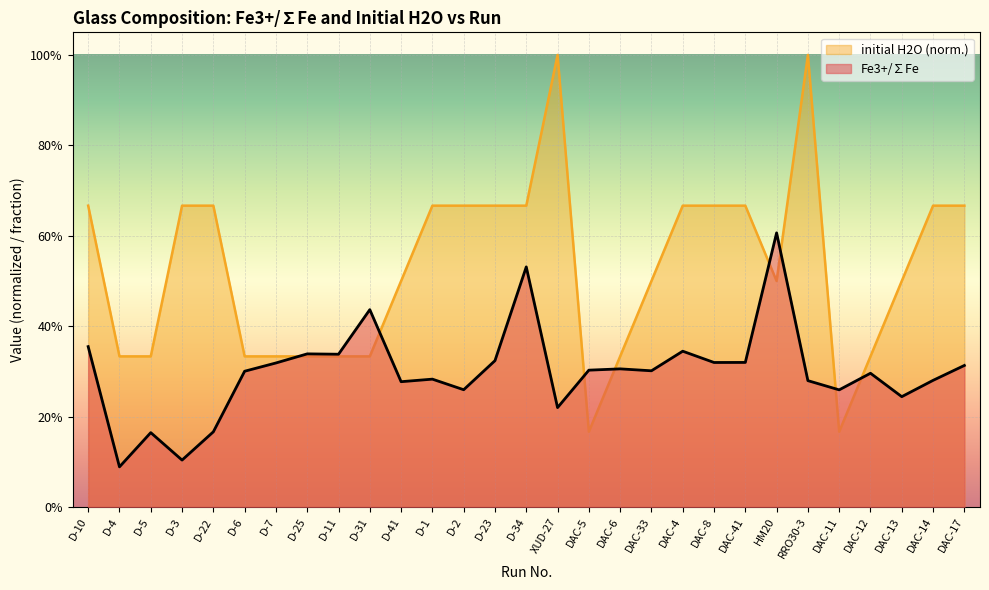

Reading left to right, what are all the values shown in this chart?

Fe3+/∑Fe: D-10=0.4	D-4=0.1	D-5=0.2	D-3=0.1	D-22=0.2	D-6=0.3	D-7=0.3	D-25=0.3	D-11=0.3	D-31=0.4	D-41=0.3	D-1=0.3	D-2=0.3	D-23=0.3	D-34=0.5	XUD-27=0.2	DAC-5=0.3	DAC-6=0.3	DAC-33=0.3	DAC-4=0.3	DAC-8=0.3	DAC-41=0.3	HM20=0.6	RRO30-3=0.3	DAC-11=0.3	DAC-12=0.3	DAC-13=0.2	DAC-14=0.3	DAC-17=0.3
initial H2O: D-10=0.7	D-4=0.3	D-5=0.3	D-3=0.7	D-22=0.7	D-6=0.3	D-7=0.3	D-25=0.3	D-11=0.3	D-31=0.3	D-41=0.5	D-1=0.7	D-2=0.7	D-23=0.7	D-34=0.7	XUD-27=1.0	DAC-5=0.2	DAC-6=0.3	DAC-33=0.5	DAC-4=0.7	DAC-8=0.7	DAC-41=0.7	HM20=0.5	RRO30-3=1.0	DAC-11=0.2	DAC-12=0.3	DAC-13=0.5	DAC-14=0.7	DAC-17=0.7